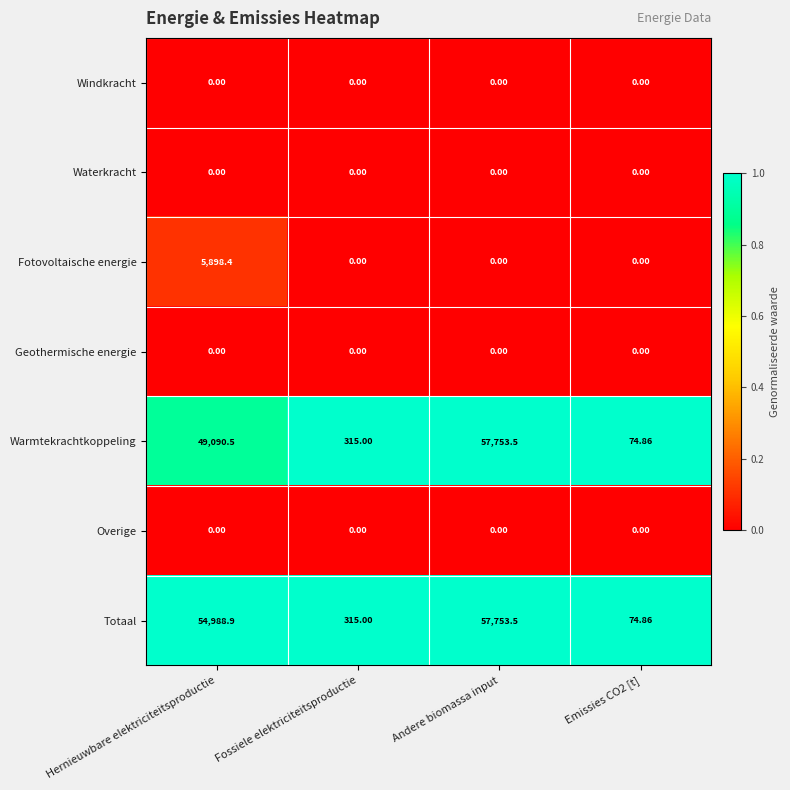

Which series changed the most between Hernieuwbare elektriciteitsproductie and Andere biomassa input?

Warmtekrachtkoppeling